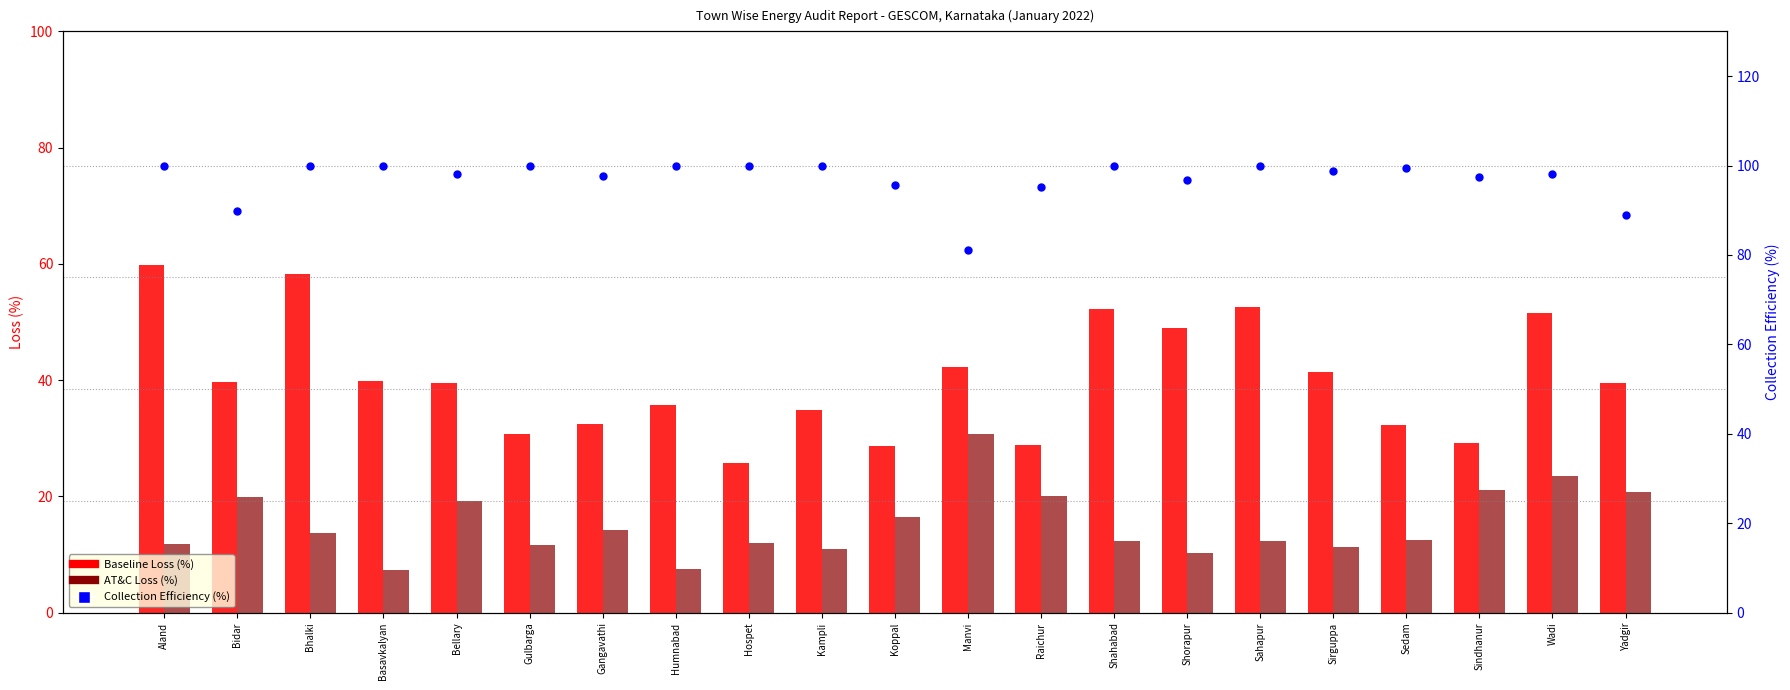

At which category is the sum across all series the highest?

Wadi